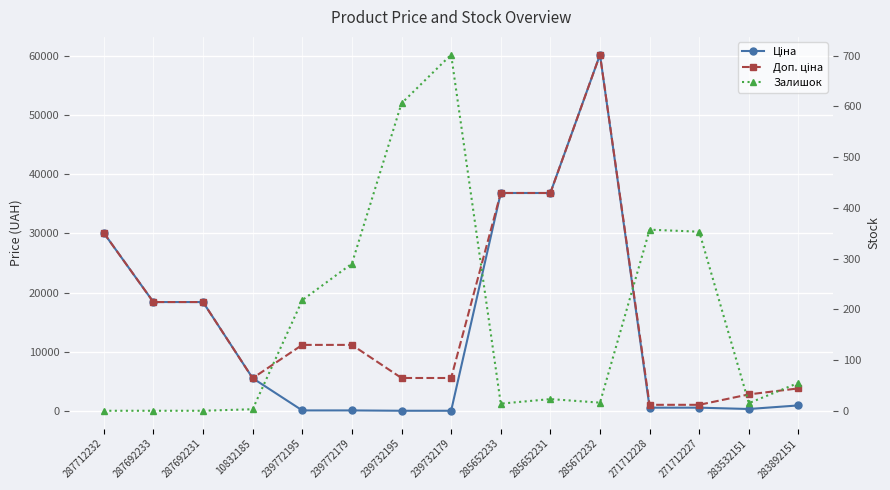

The value of Залишок at 285672232 is 21.7. True or false?

False